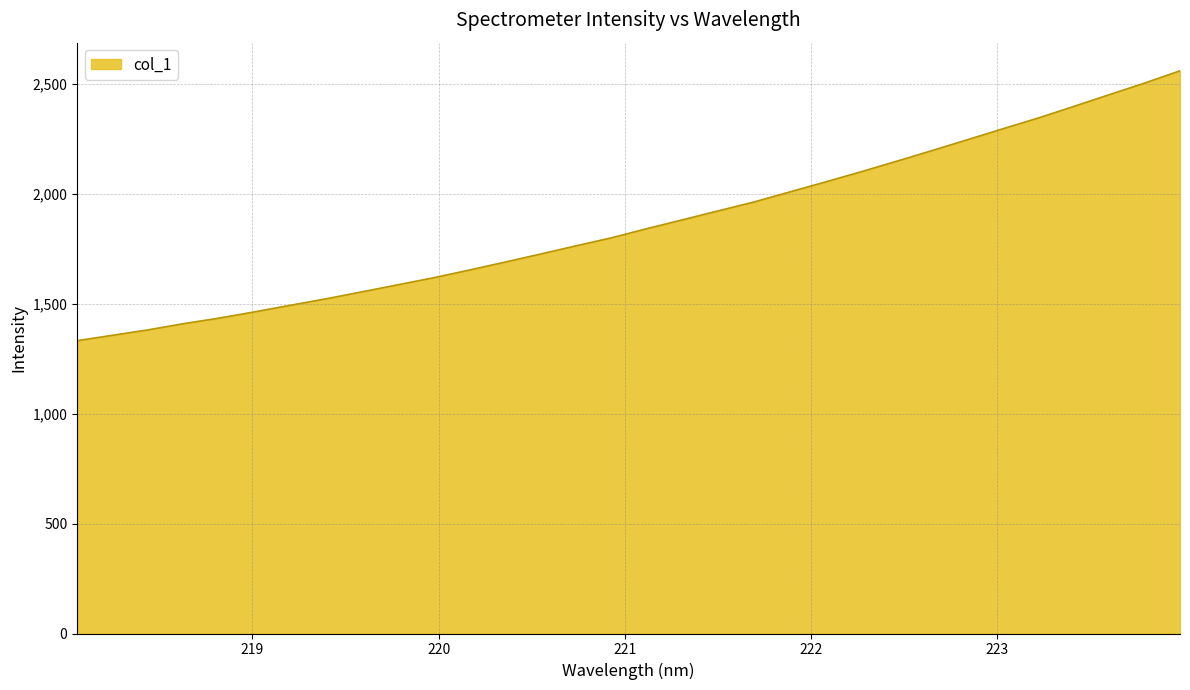

What is the smallest value displayed?

1332.0